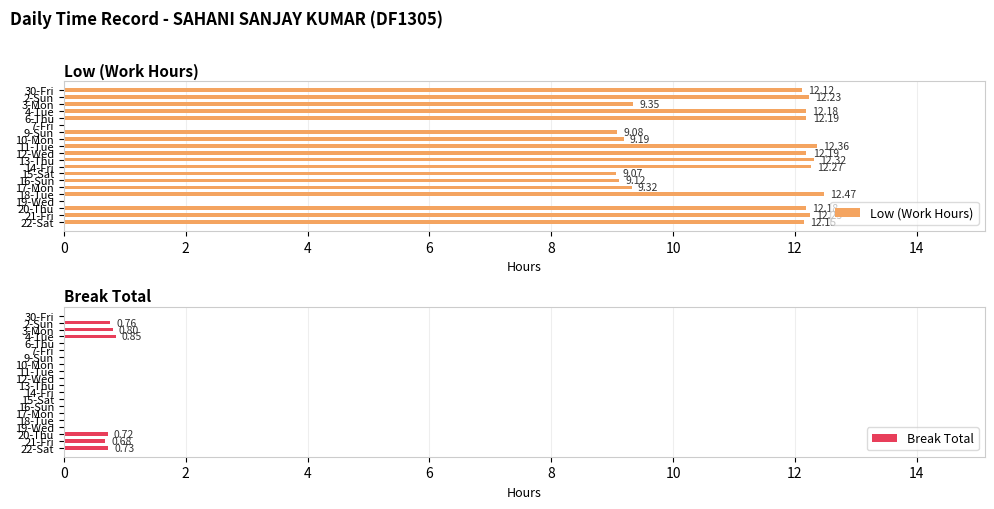

What is the sum of all Low (Work Hours) values?

202.0